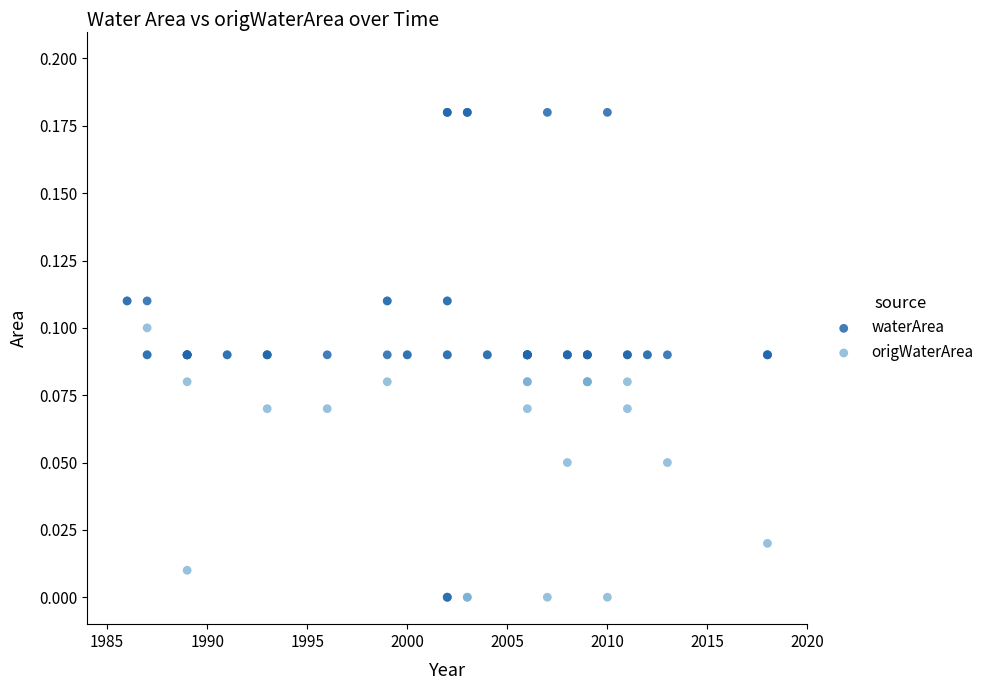

What are all the series names shown in the legend?

waterArea, origWaterArea